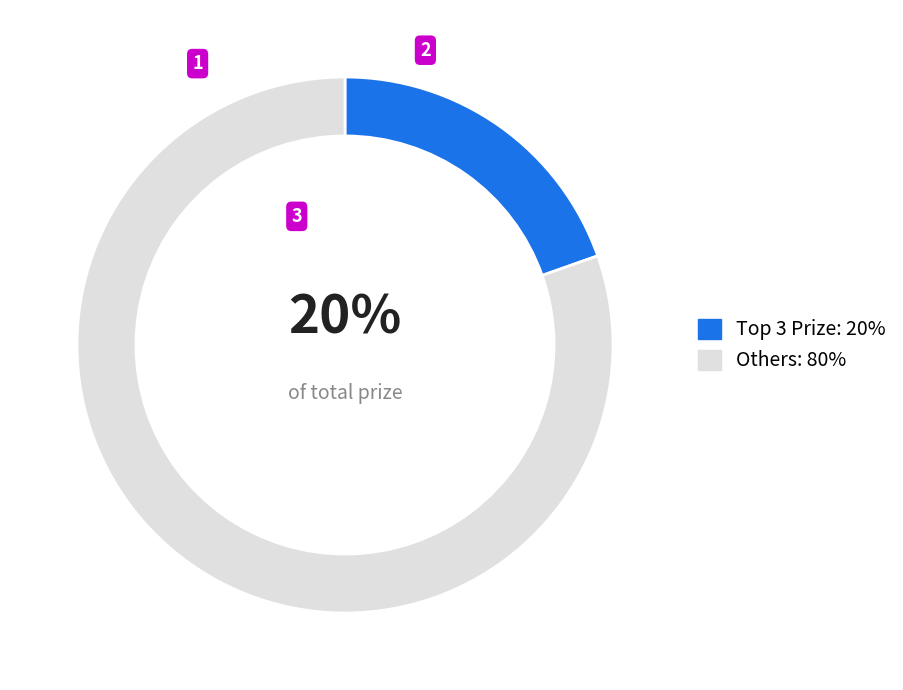

The Others: 80% slice represents 69% of the pie. True or false?

False